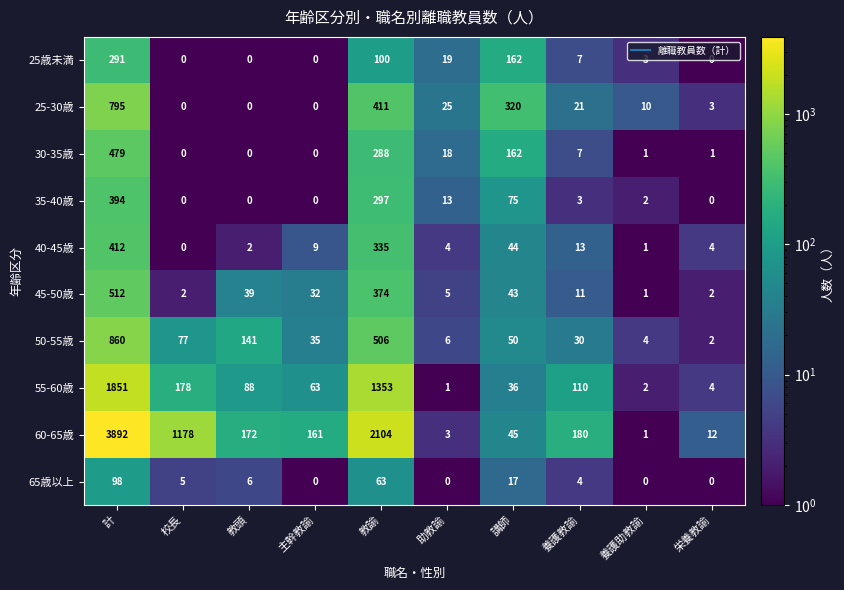

Is the value of 30-35歳 at 教頭 greater than the value of 60-65歳 at 校長?

No